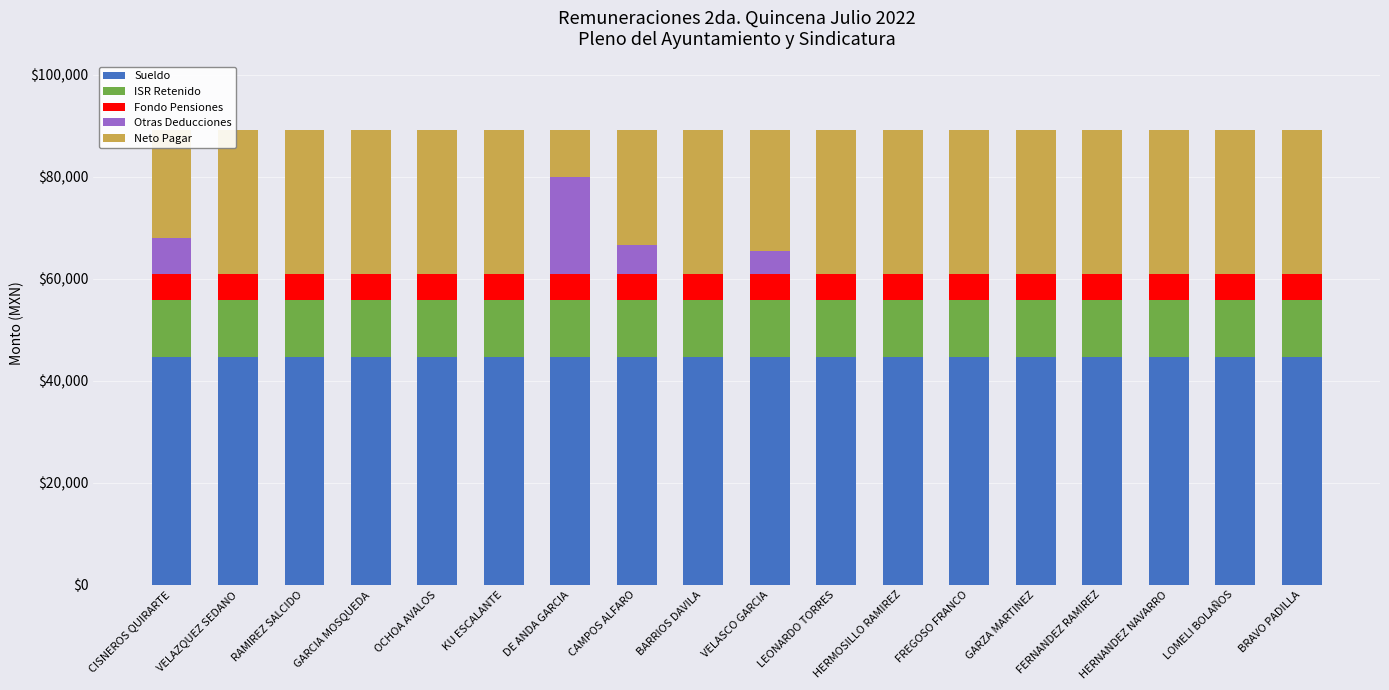

How many distinct data groups are displayed?

5